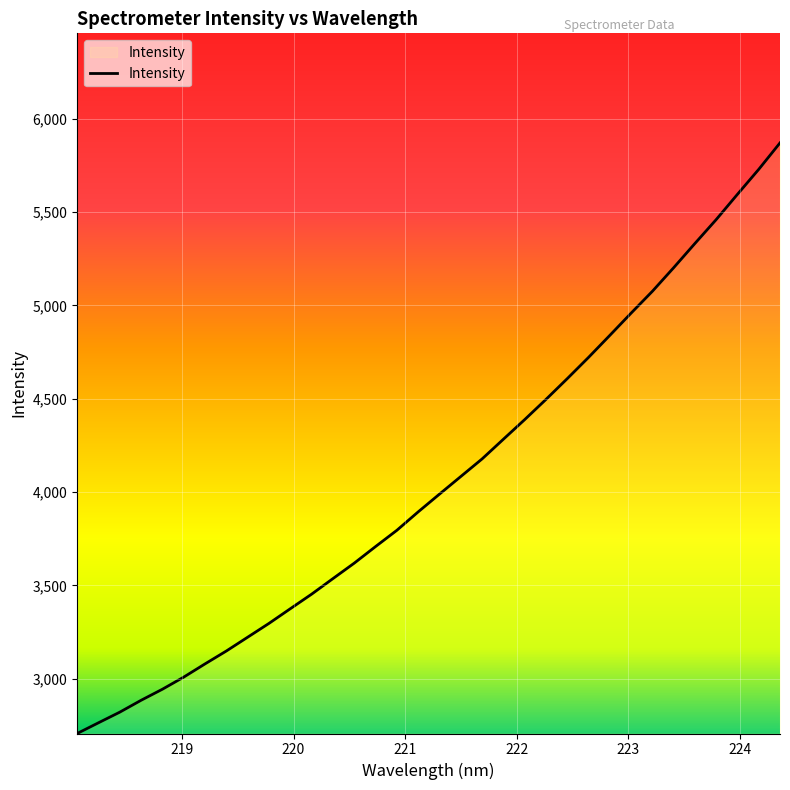

How many distinct data groups are displayed?

1